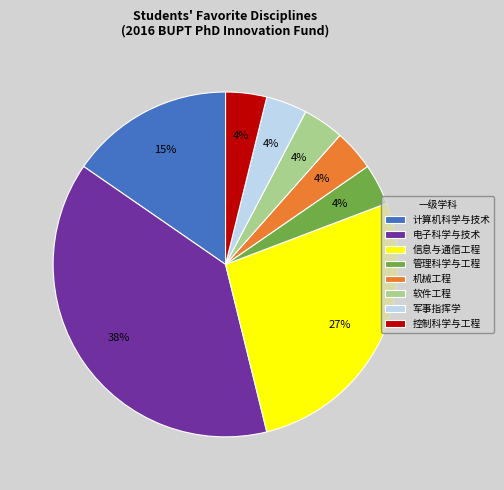

Is there any slice that represents more than half of the pie?

No